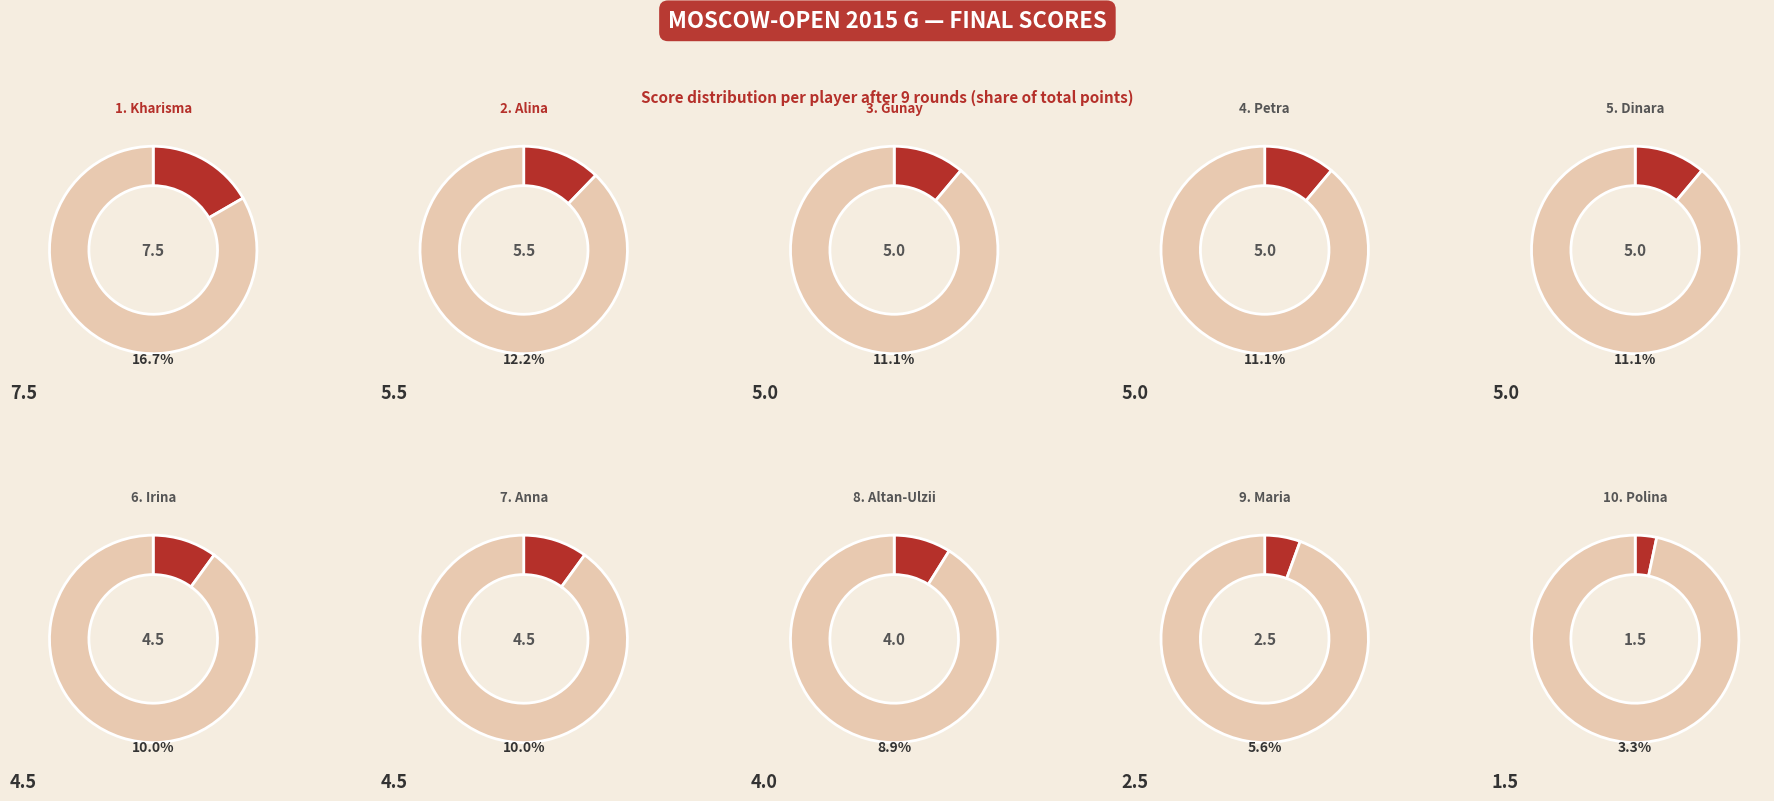

How many slices are in this pie chart?

10